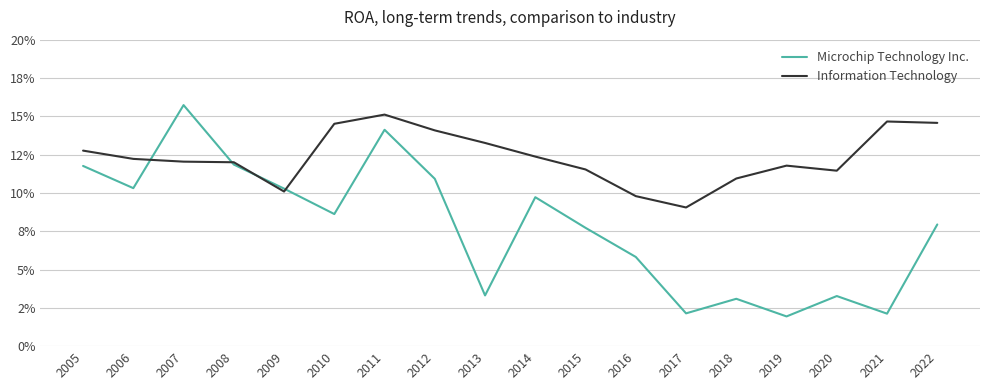

After their last crossing, which series has the higher values: Information Technology or Microchip Technology Inc.?

Information Technology